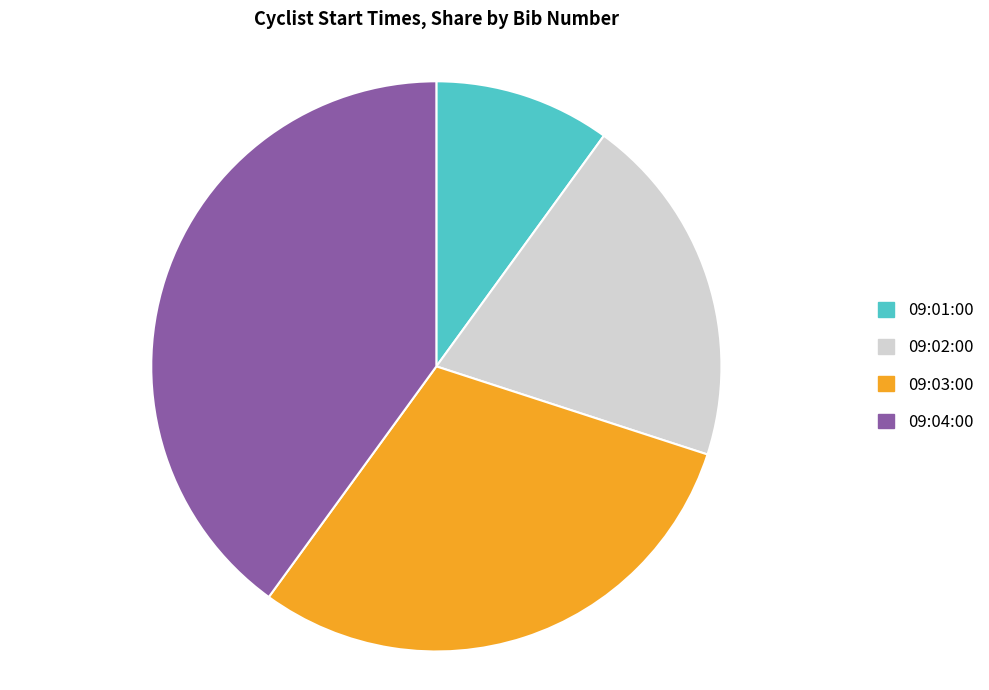

Count the number of slices in the pie.

4